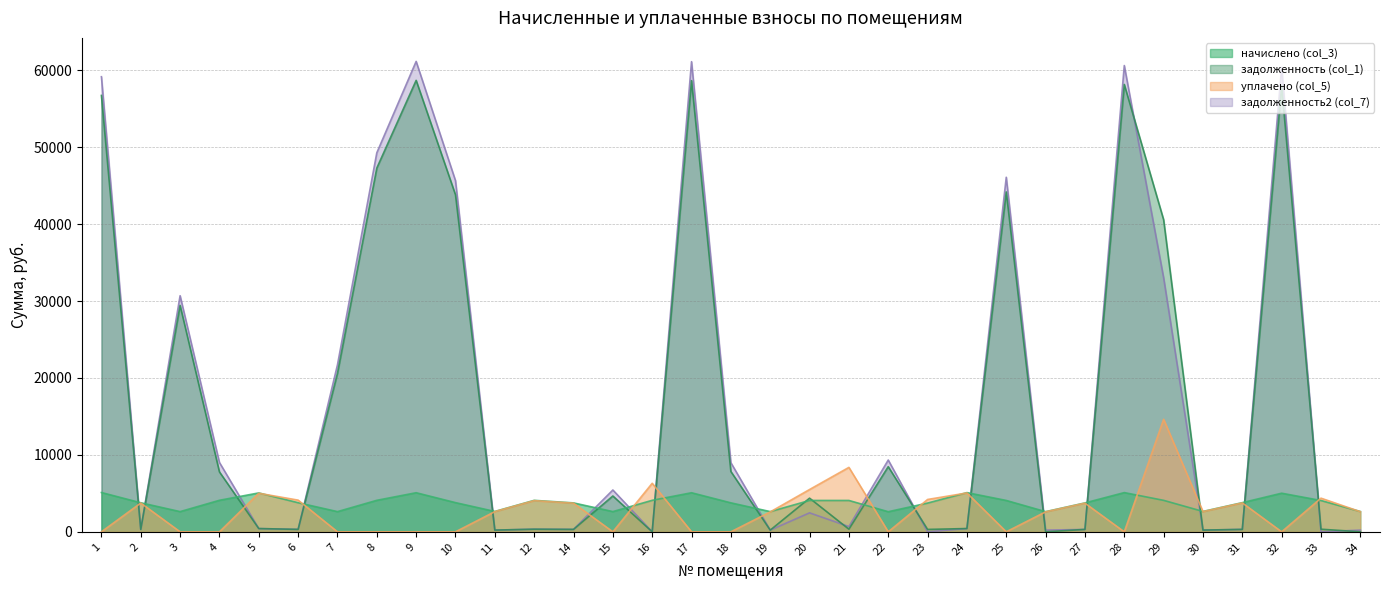

What is the difference between the highest and lowest values at 21?

8037.3